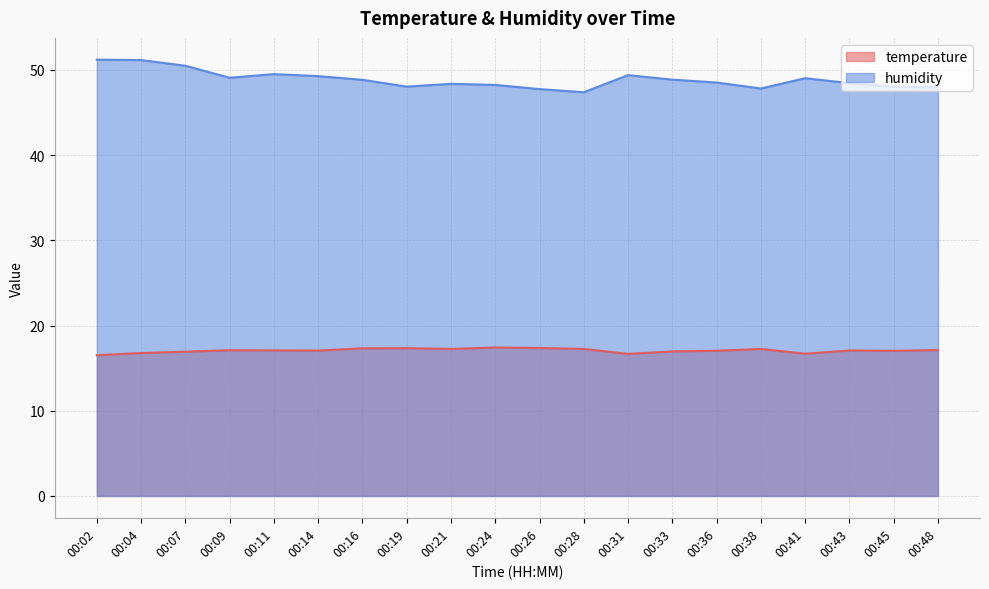

Count the number of data series in this chart.

2